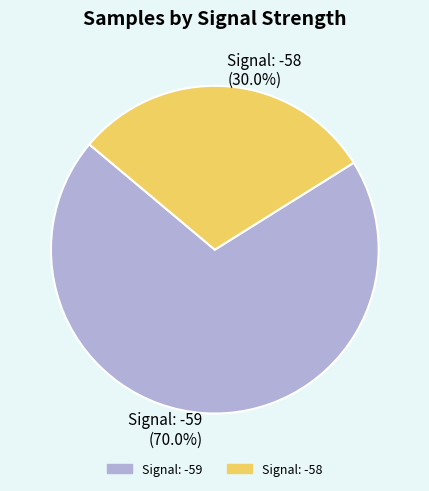

Between Signal: -58 and Signal: -59, which is larger?

Signal: -59